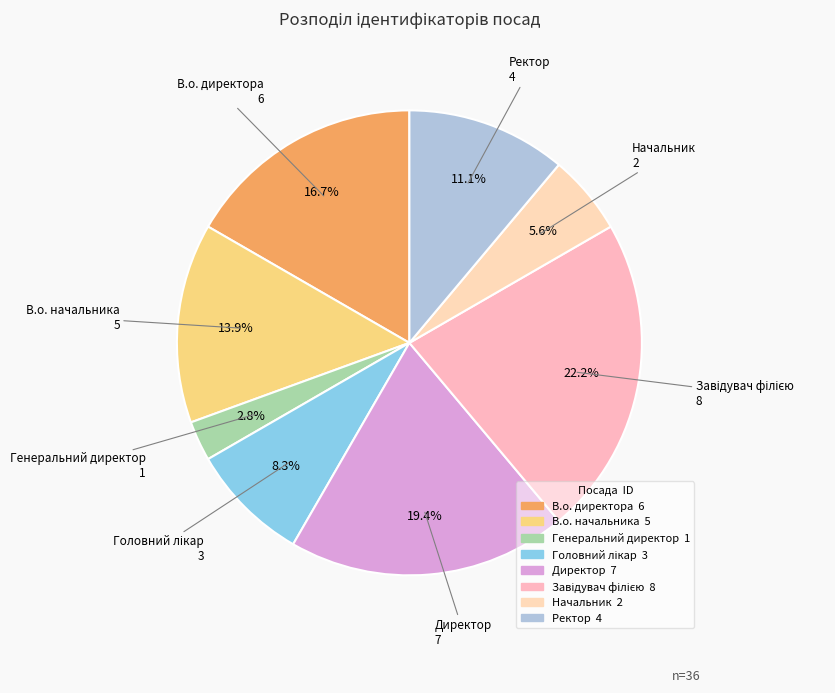

To the nearest percent, what portion does В.о. начальника represent?

14%